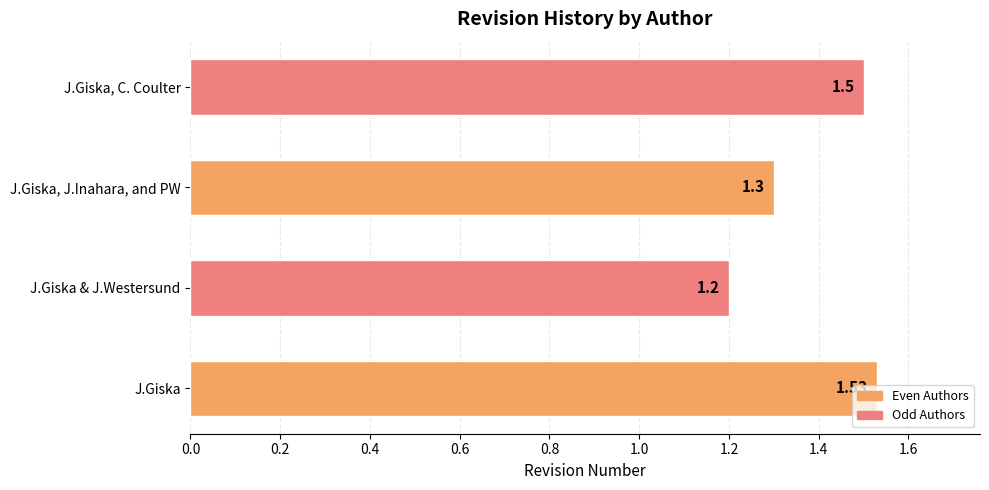

Which label corresponds to the largest value in the chart?

J.Giska